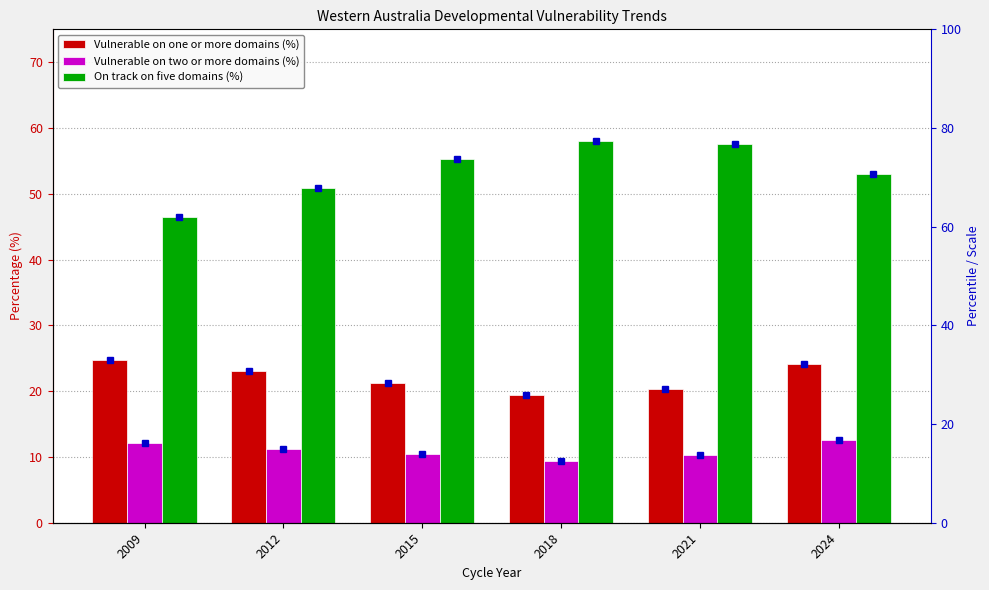

How many data points in Vulnerable on one or more domains (%) are less than 23?

3